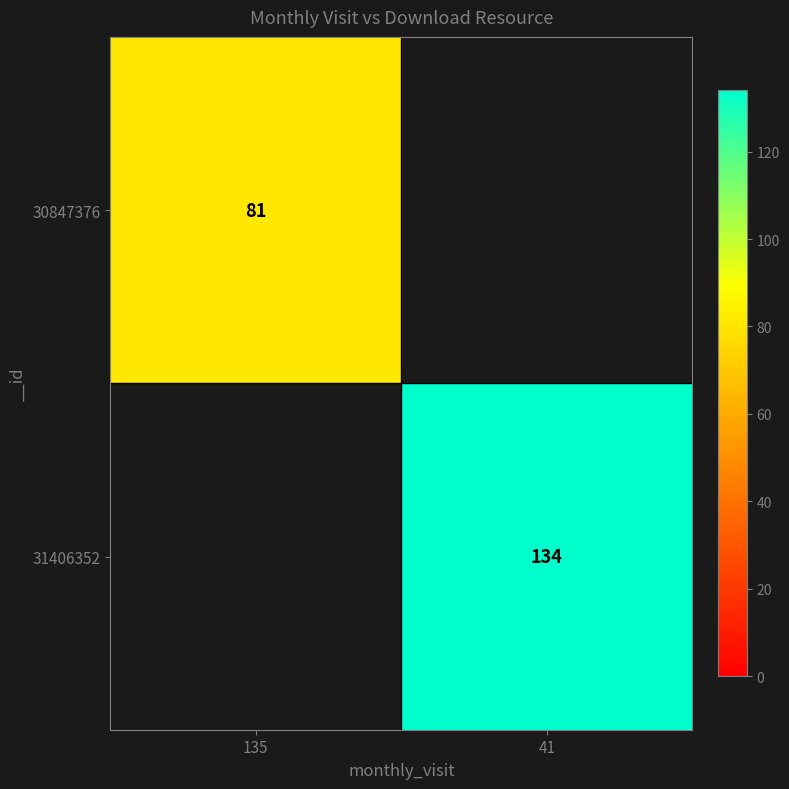

The value of 31406352 at 41 is 190. True or false?

False